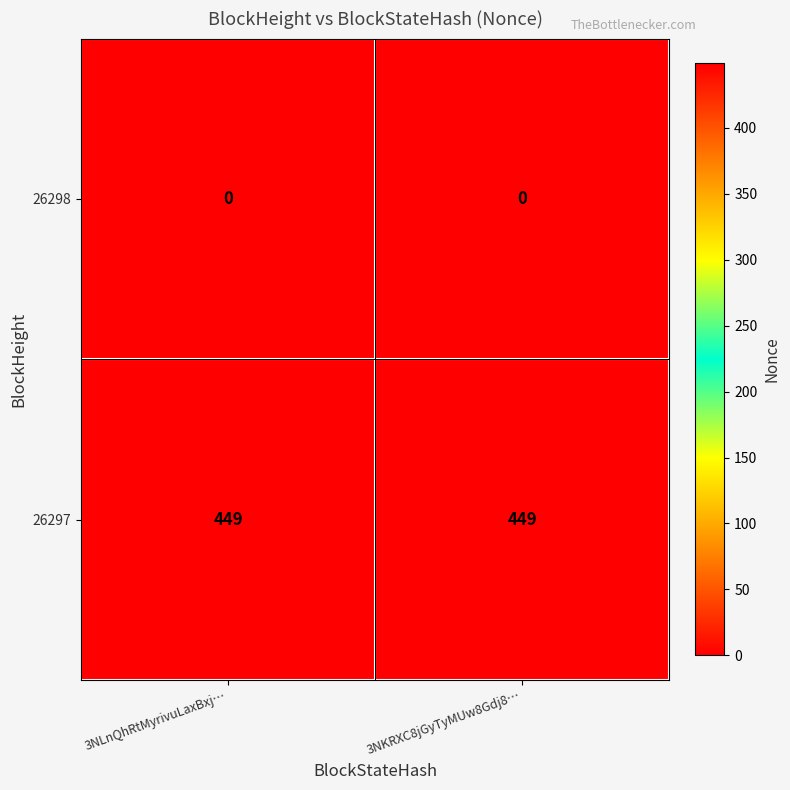

List the series in order of their peak value, highest first.

26297, 26298